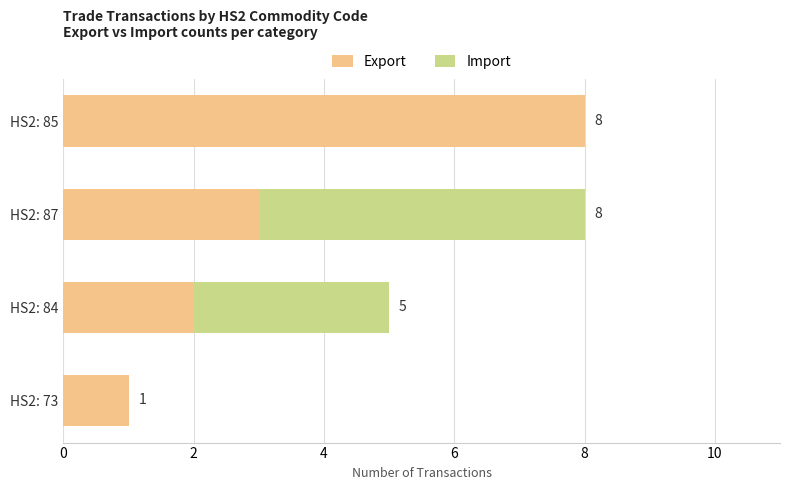

What is the sum of the Export values at HS2: 84 and HS2: 85?

10